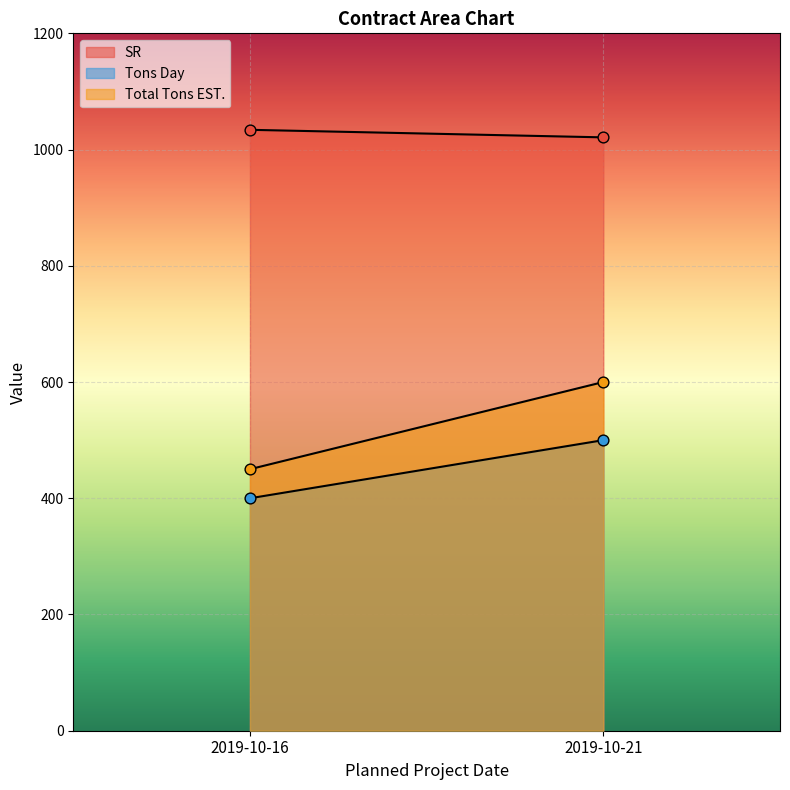

Is the value of Tons Day at 2019-10-16 greater than the value of SR at 2019-10-16?

No